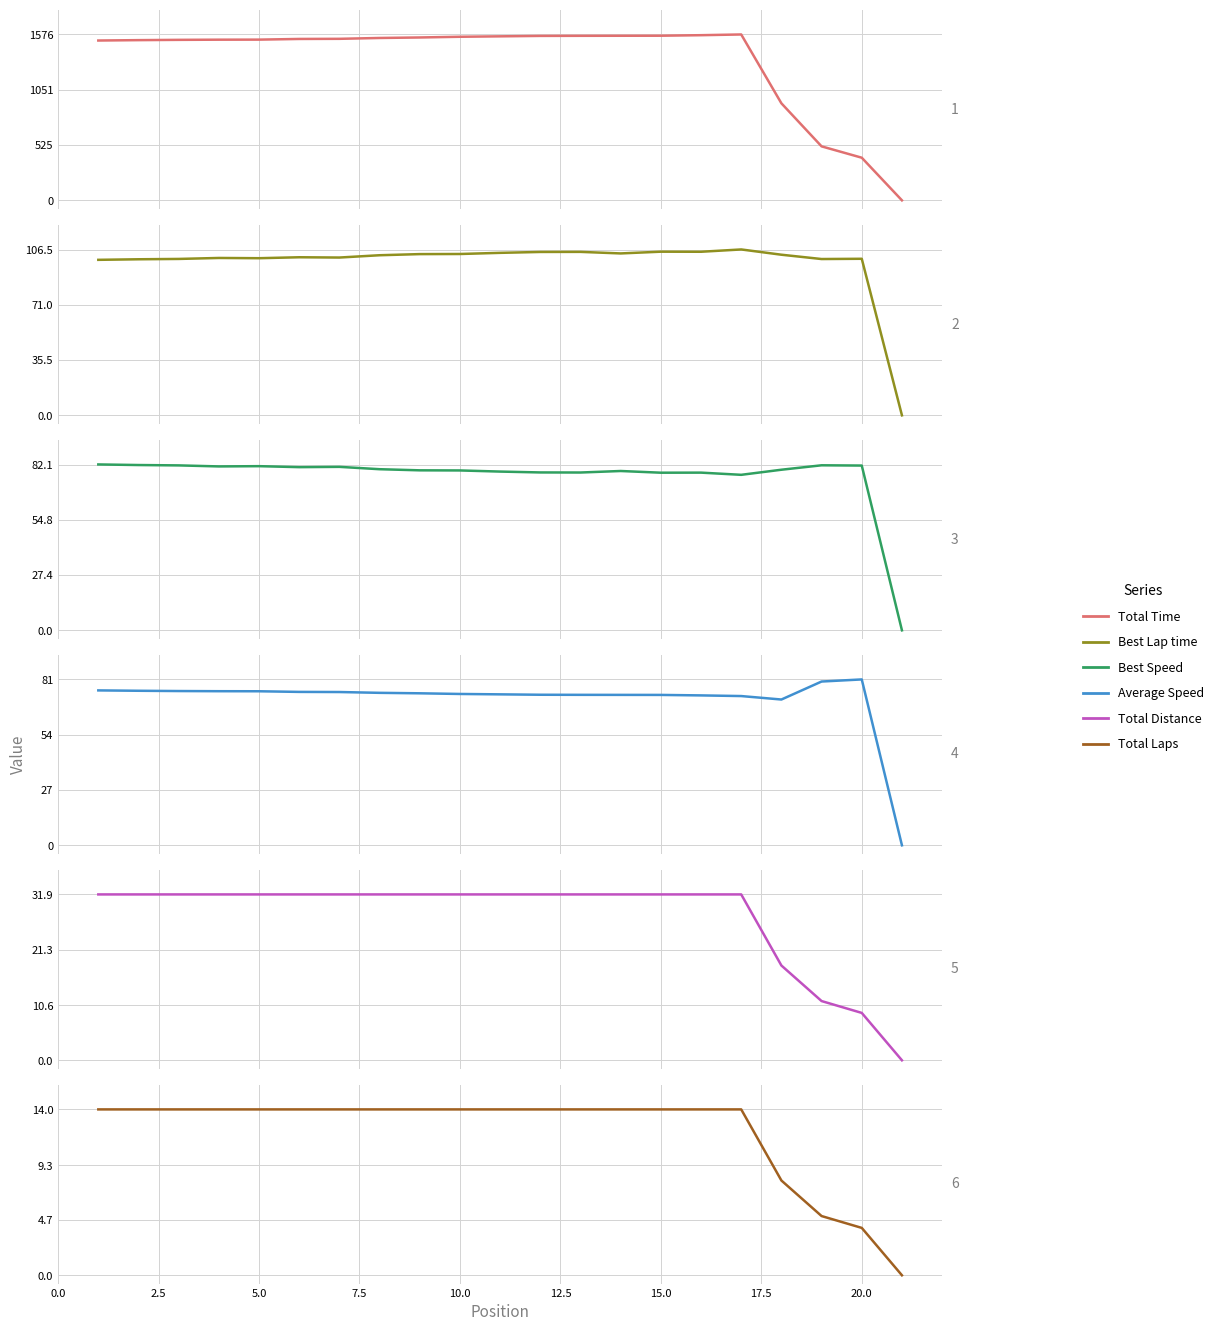

True or false: Total Distance has more than 1 interior local peaks.

False